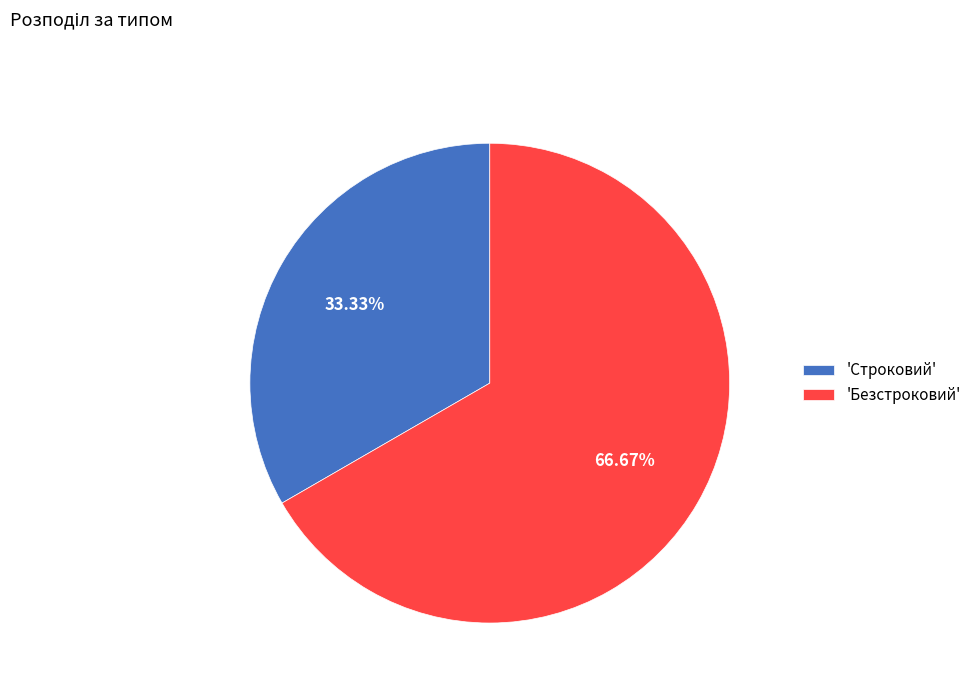

To the nearest percent, what is the difference between the largest and smallest slice percentages?

33%